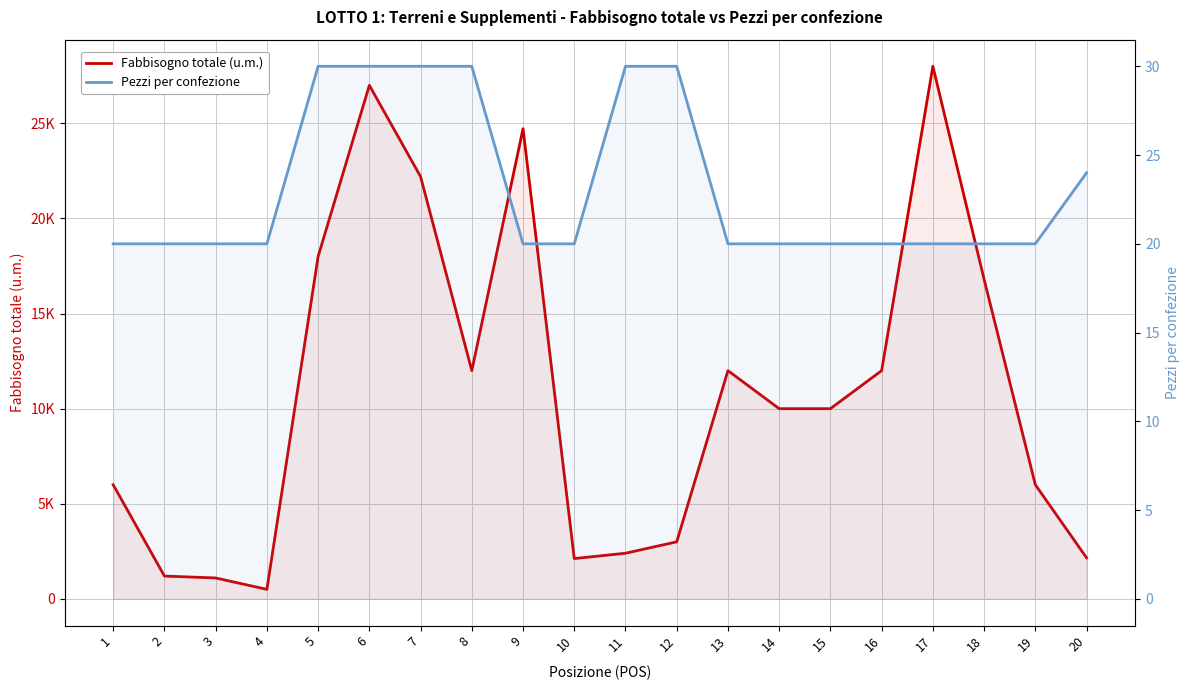

The Pezzi per confezione series shows 24 at 20. True or false?

True